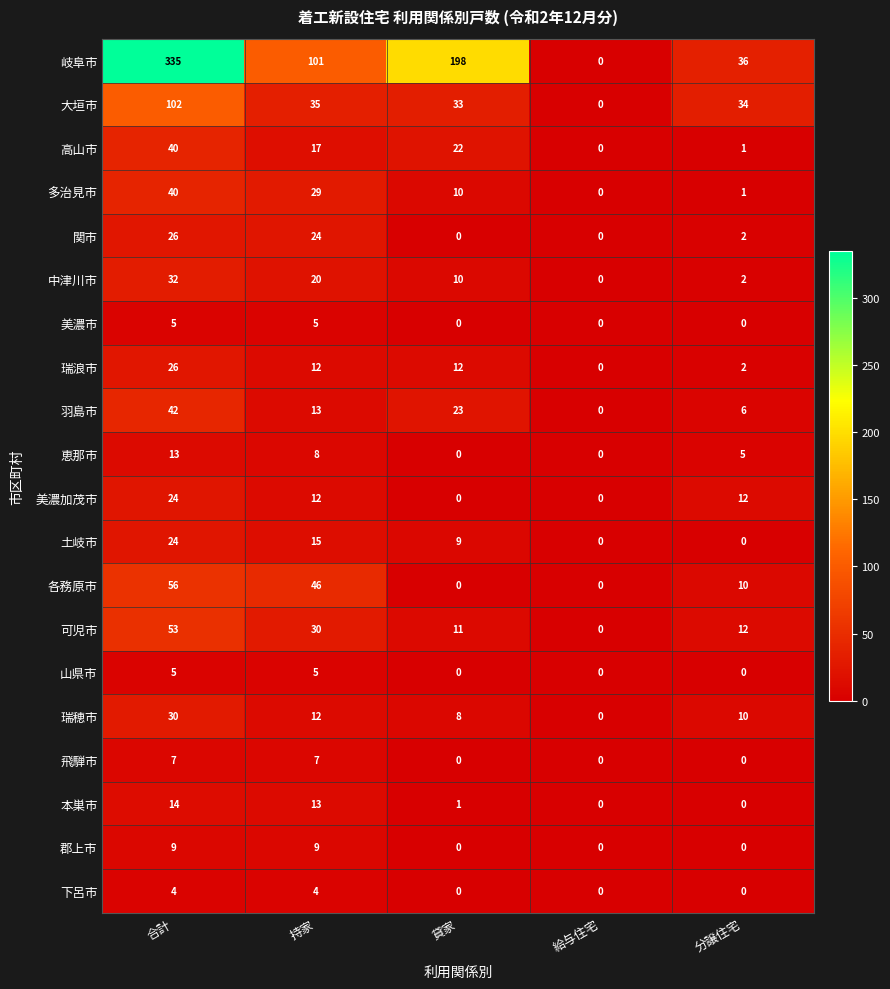

List the labels in order of 羽島市 value, smallest first.

給与住宅, 分譲住宅, 持家, 貸家, 合計